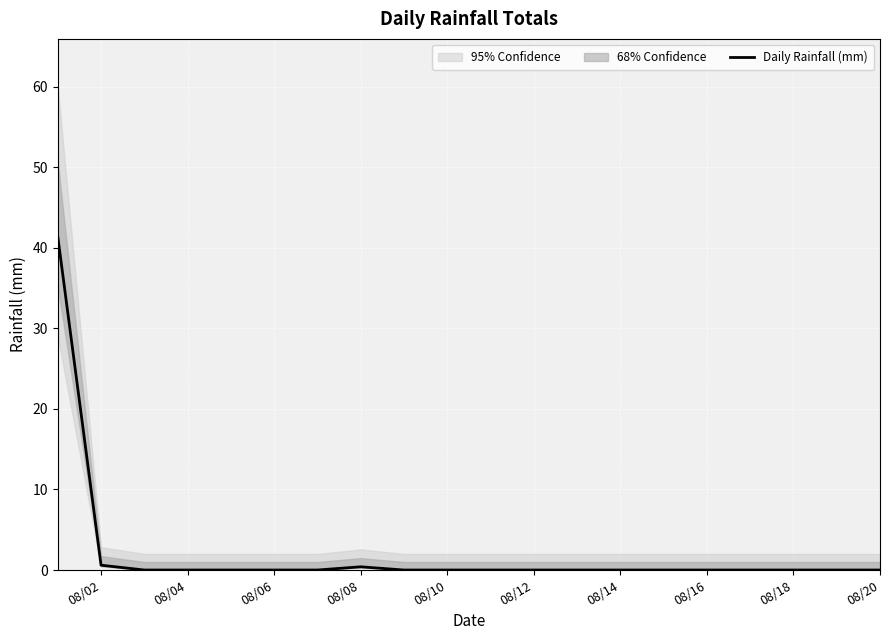

Is it true that Daily Rainfall (mm) equals 0.0 at 08/16?

True